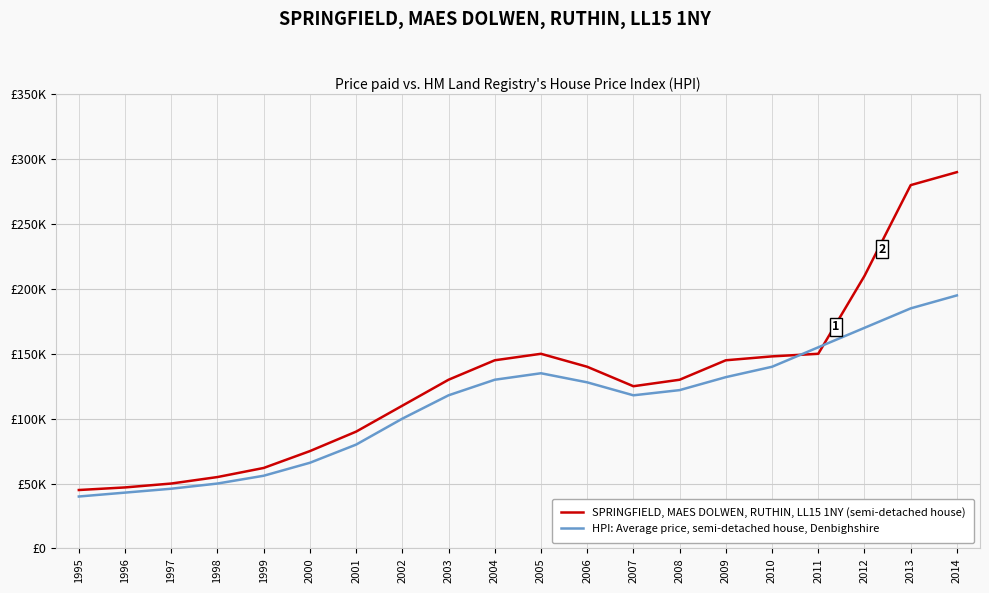

Is this an area chart (filled region under the line)?

No